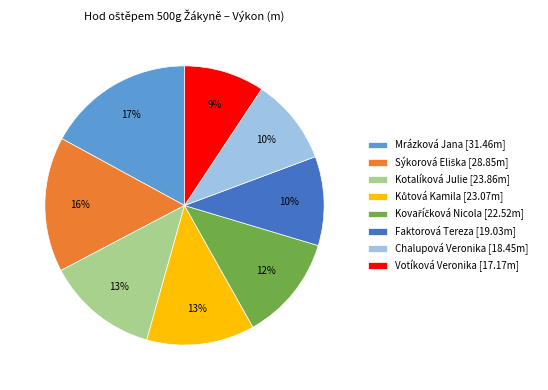

What percentage is the Chalupová Veronika [18.45m] slice, to the nearest percent?

10%